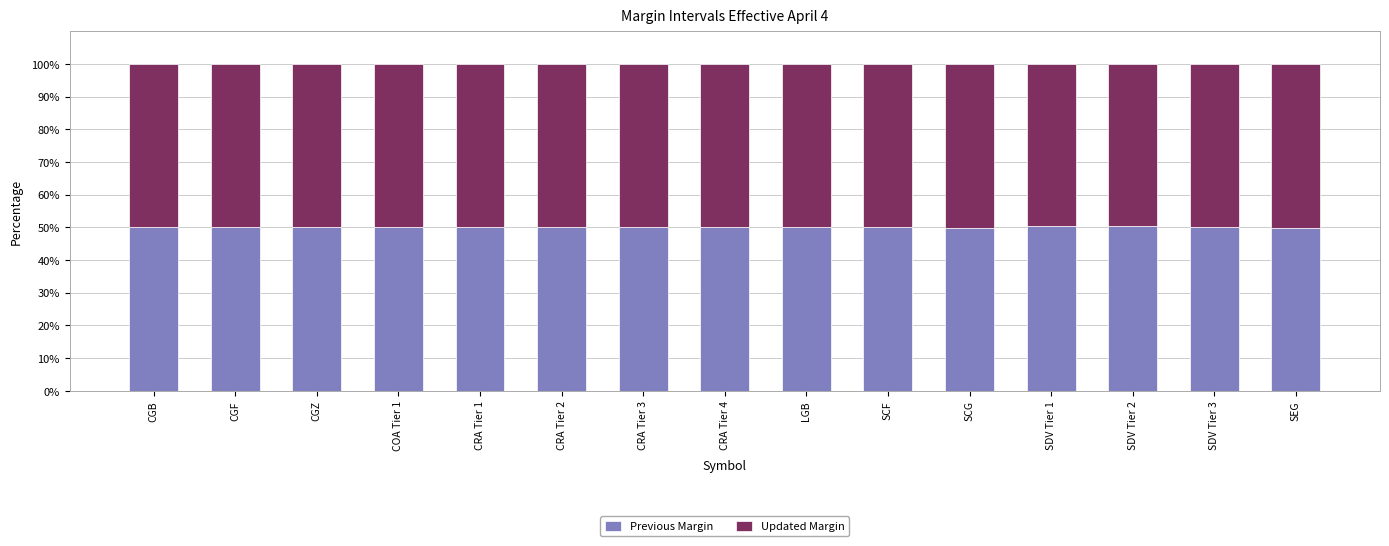

What is the total value across all series at SDV Tier 1?

100.0